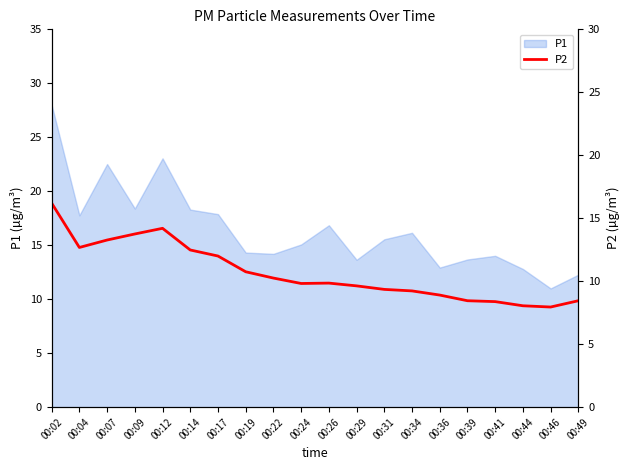

What is the minimum value shown in the chart?

8.0